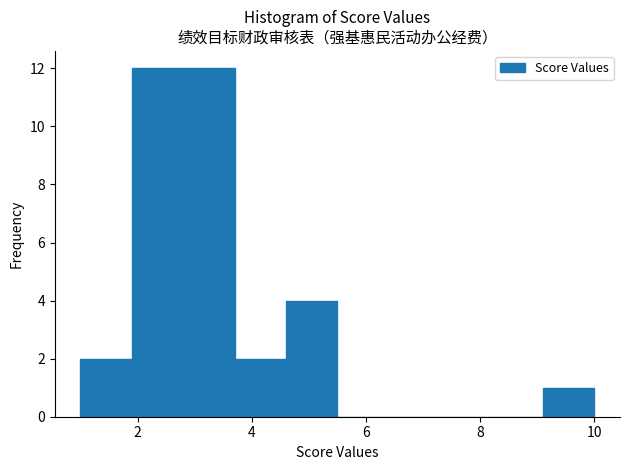

Reading left to right, list every bar in this chart as the range it spans on the x-axis followed by its height. Neither the bar edges nor the heights are printed on the chart, so give them approximately, as read against the axes.

1.0 to 1.9: 2
1.9 to 2.8: 12
2.8 to 3.7: 12
3.7 to 4.6: 2
4.6 to 5.5: 4
5.5 to 6.4: 0
6.4 to 7.3: 0
7.3 to 8.2: 0
8.2 to 9.1: 0
9.1 to 10.0: 1